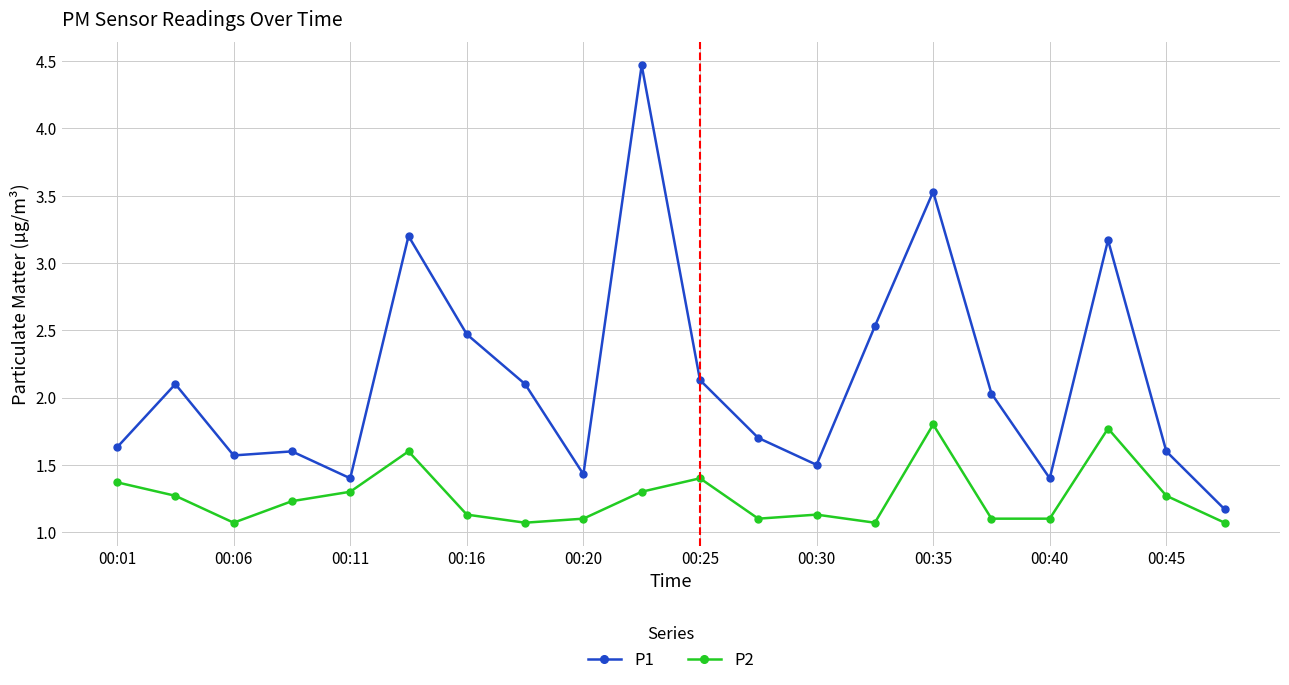

True or false: P1 has more than 0 interior local peaks.

True